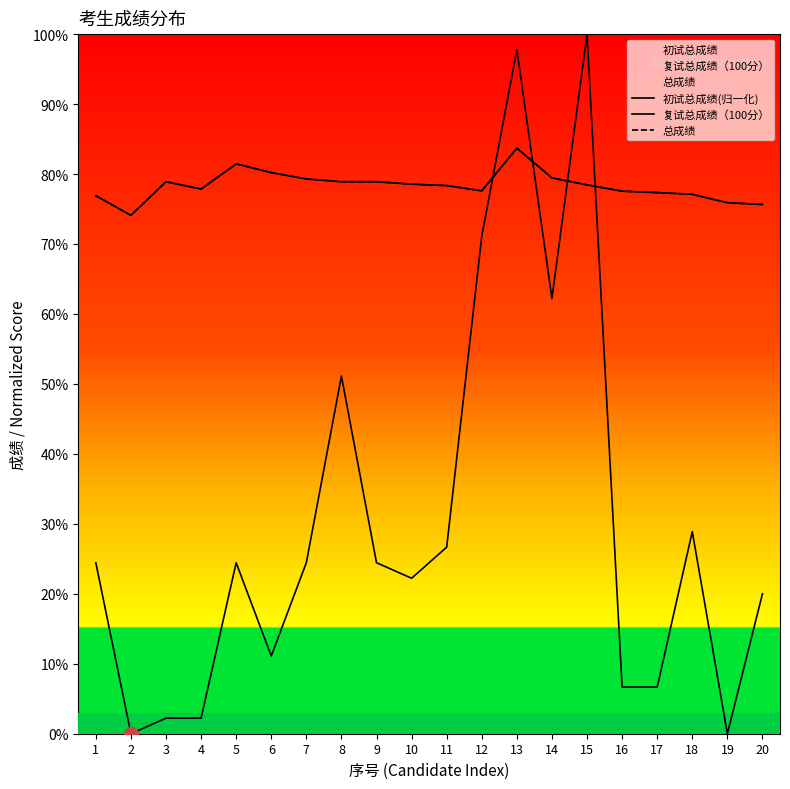

Rank the series by their maximum value, from lowest to highest.

复试总成绩（100分）, 总成绩, 初试总成绩(归一化)